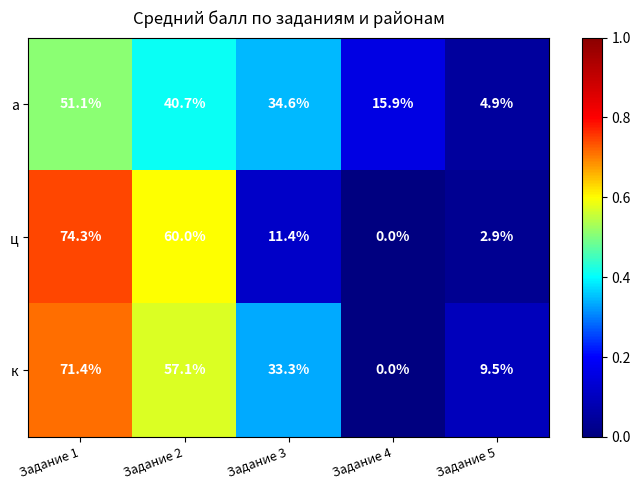

Which series has the largest total across all categories?

к